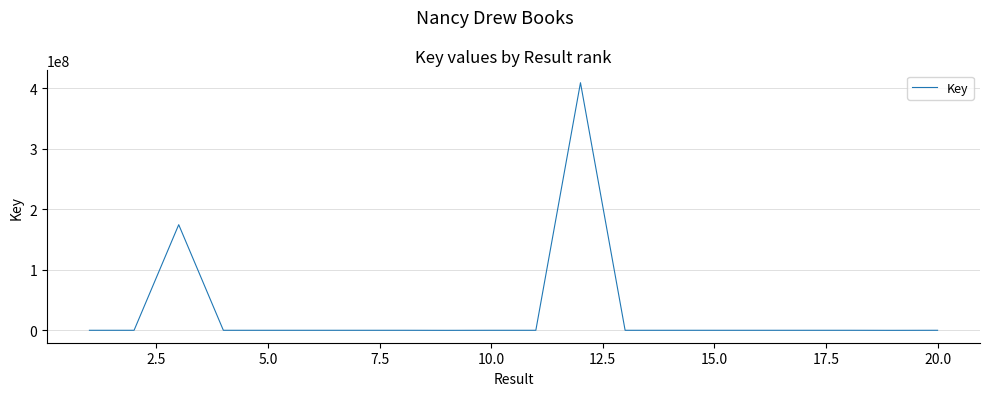

What is the maximum value shown in the chart?

409427990